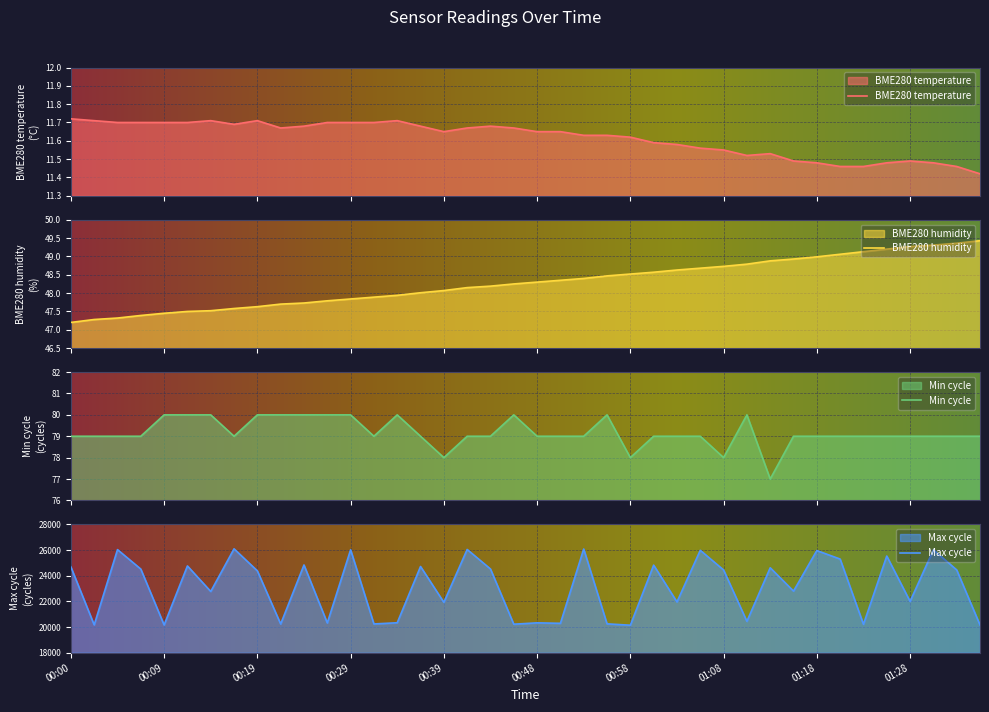

True or false: Max_cycle and BME280_humidity cross at least once.

False